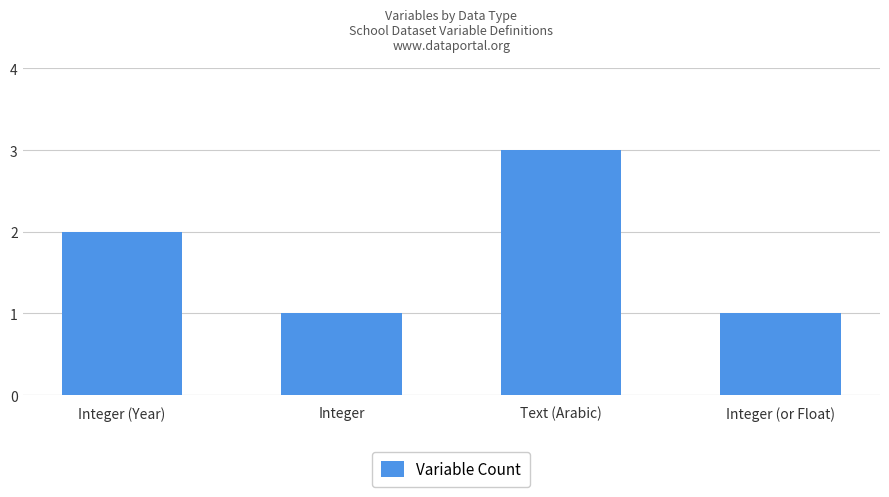

At which category does the chart reach its peak across all series?

Text (Arabic)